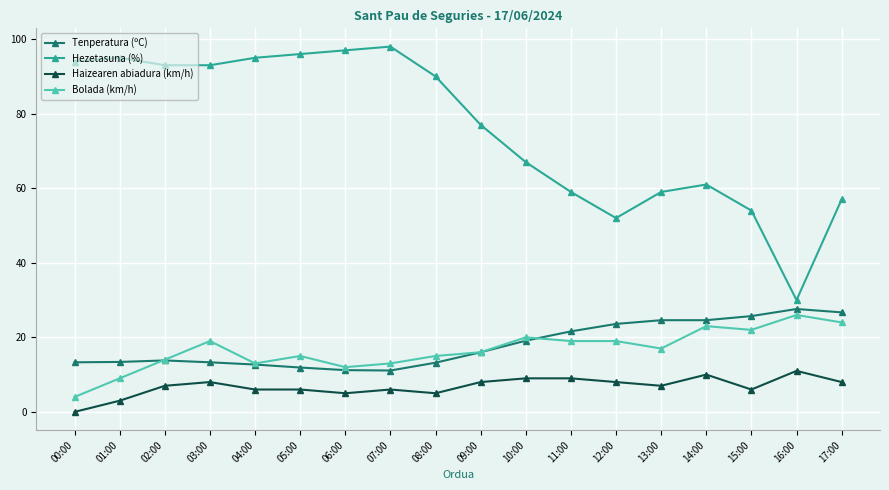

List the series in order of their peak value, highest first.

Hezetasuna (%), Tenperatura (ºC), Bolada (km/h), Haizearen abiadura (km/h)